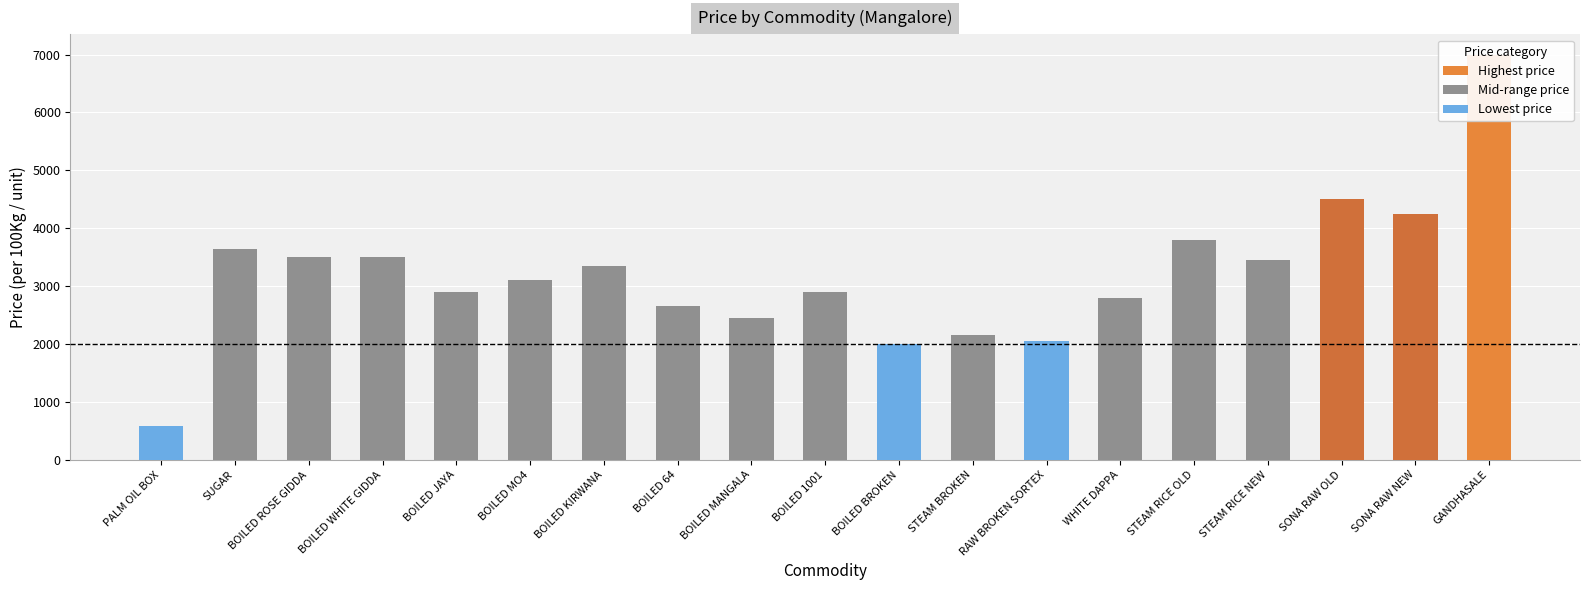

The value at STEAM BROKEN is 2150. True or false?

True